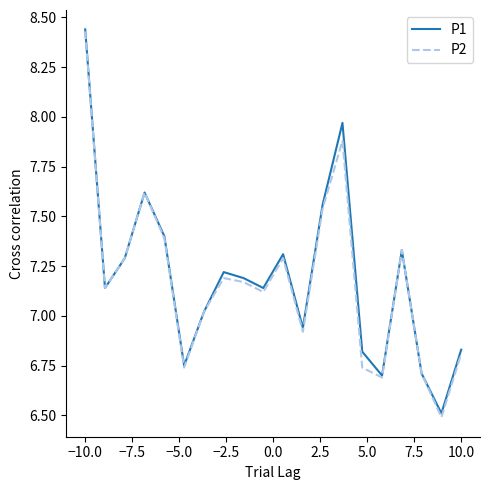

What are all the series names shown in the legend?

P1, P2